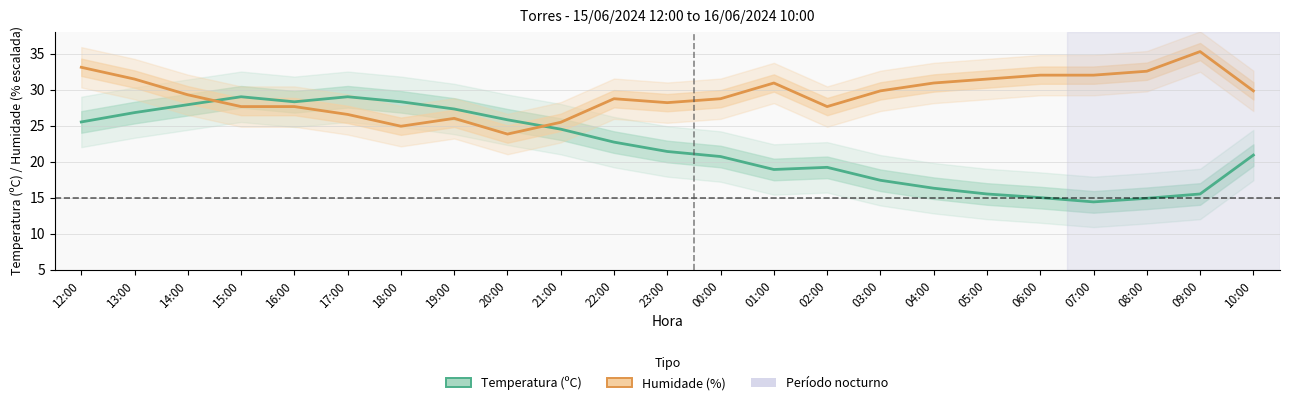

What is the difference between the second highest and second lowest values in the Temperatura (ºC) series?

14.1